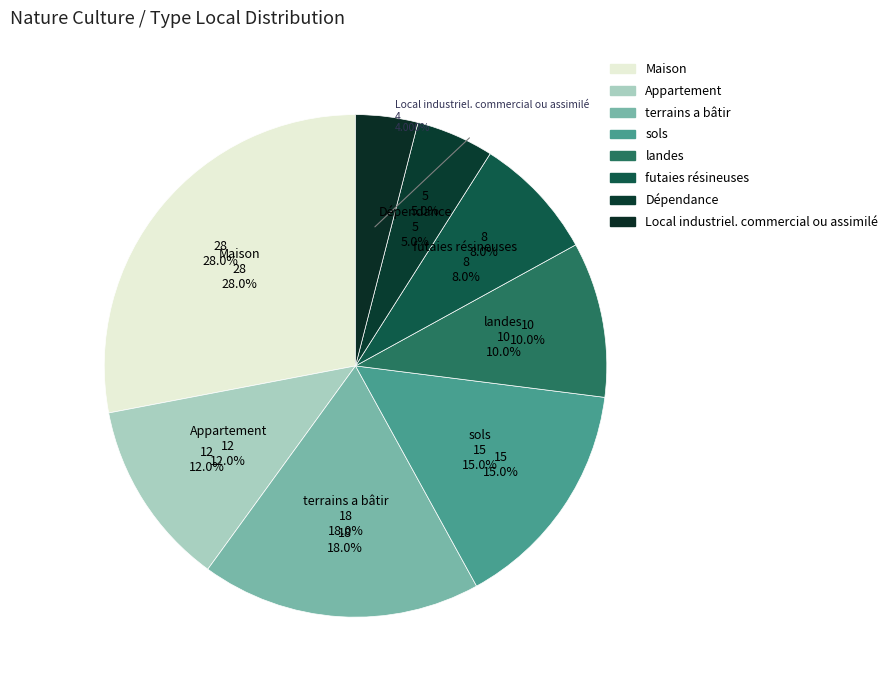

Is it true that futaies résineuses is 8% of the pie?

True